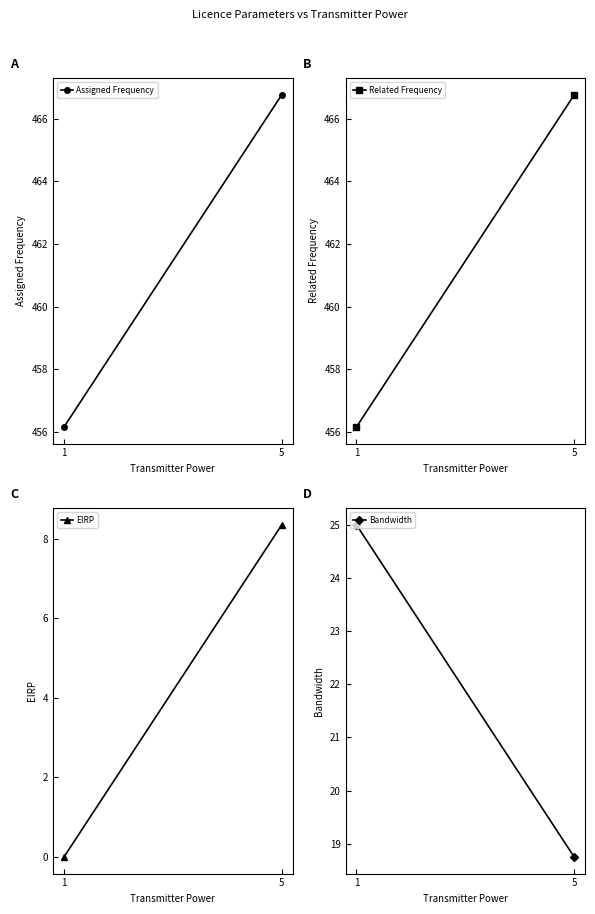

What is the lowest value of the Assigned Frequency series?

456.1